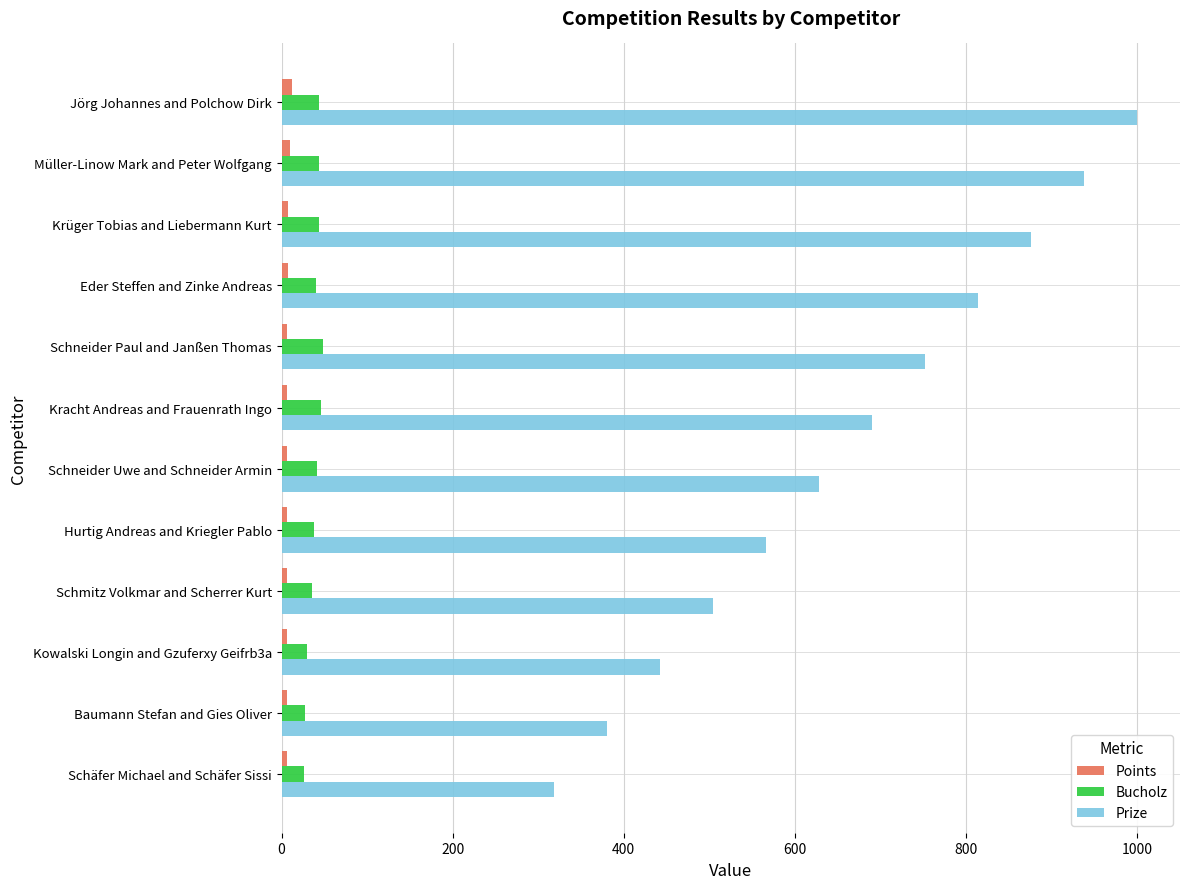

The value of Prize at Kowalski Longin and Gzuferxy Geifrb3a is 791. True or false?

False